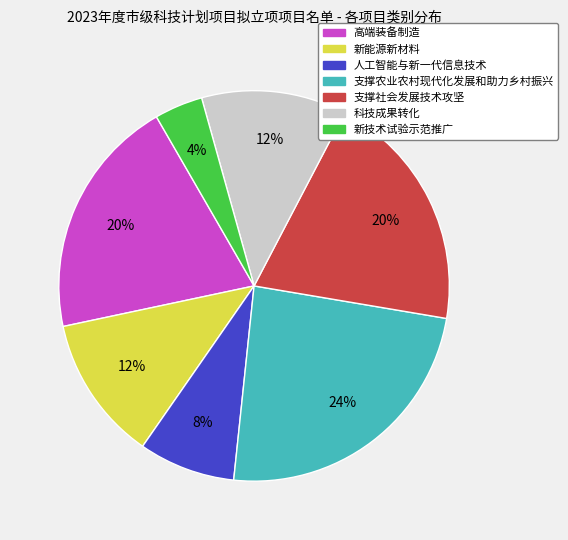

Combined, do 科技成果转化 and 新能源新材料 account for over 50%?

No